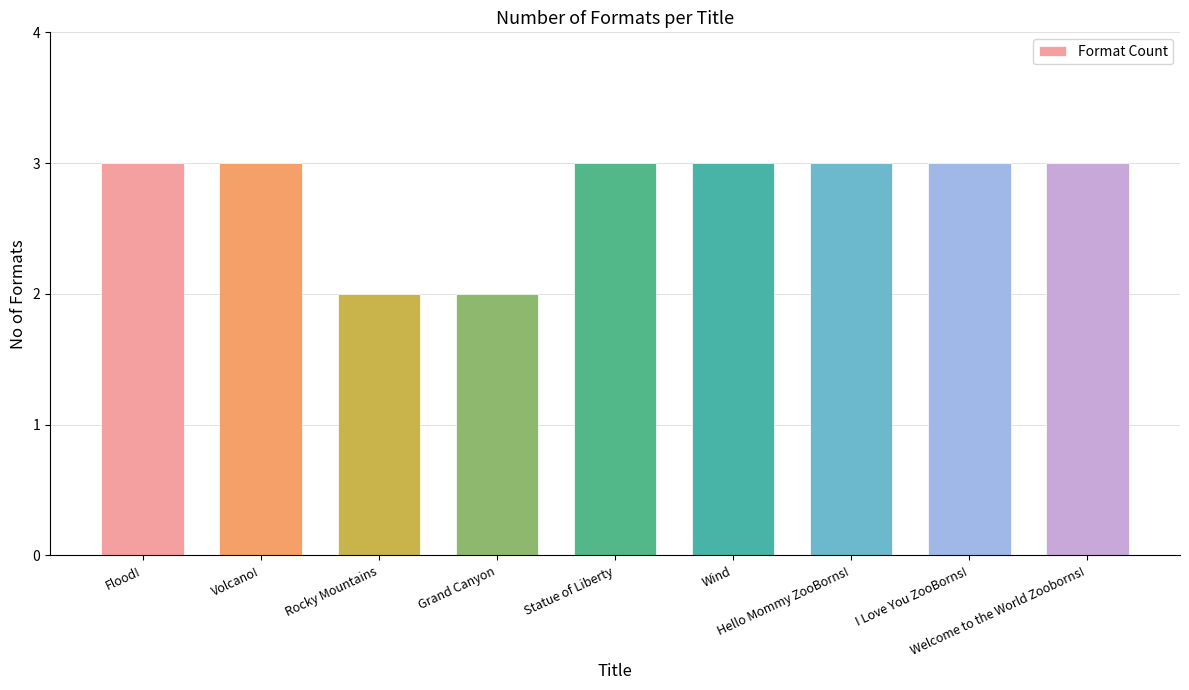

Does the chart contain any negative values?

No